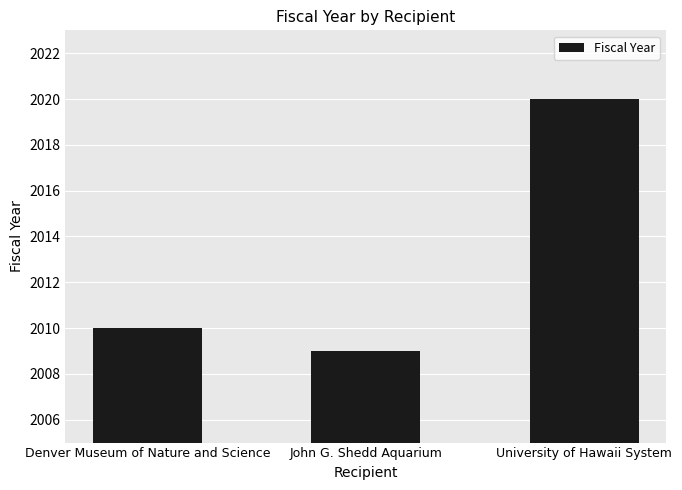

How many categories are shown in the chart?

3